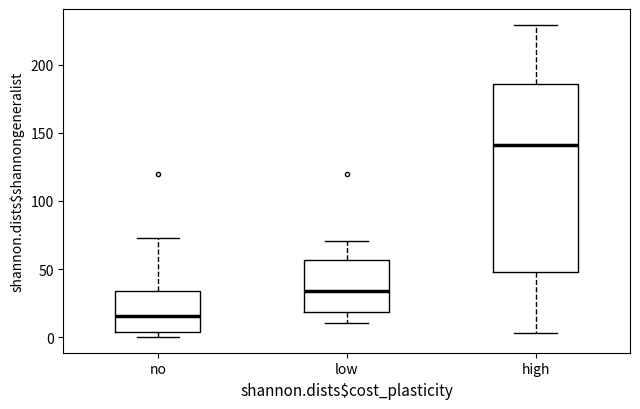

Where does the median line of the box for no sit on the y-axis? The values are not printed on the chart, so give them approximately, as read against the axis.

15